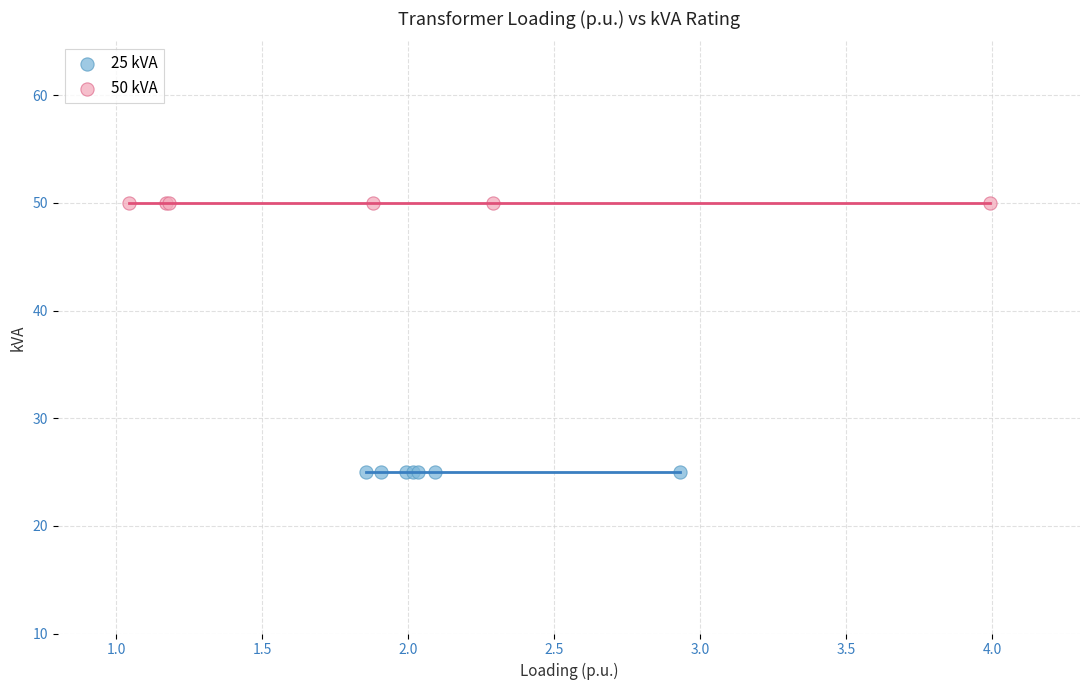

Which series reaches the maximum Y coordinate?

50 kVA